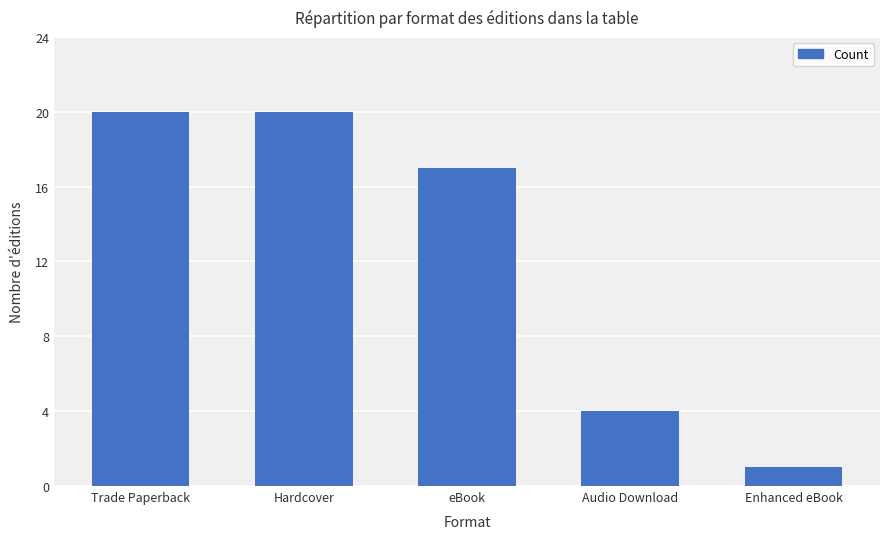

Does the chart contain any negative values?

No